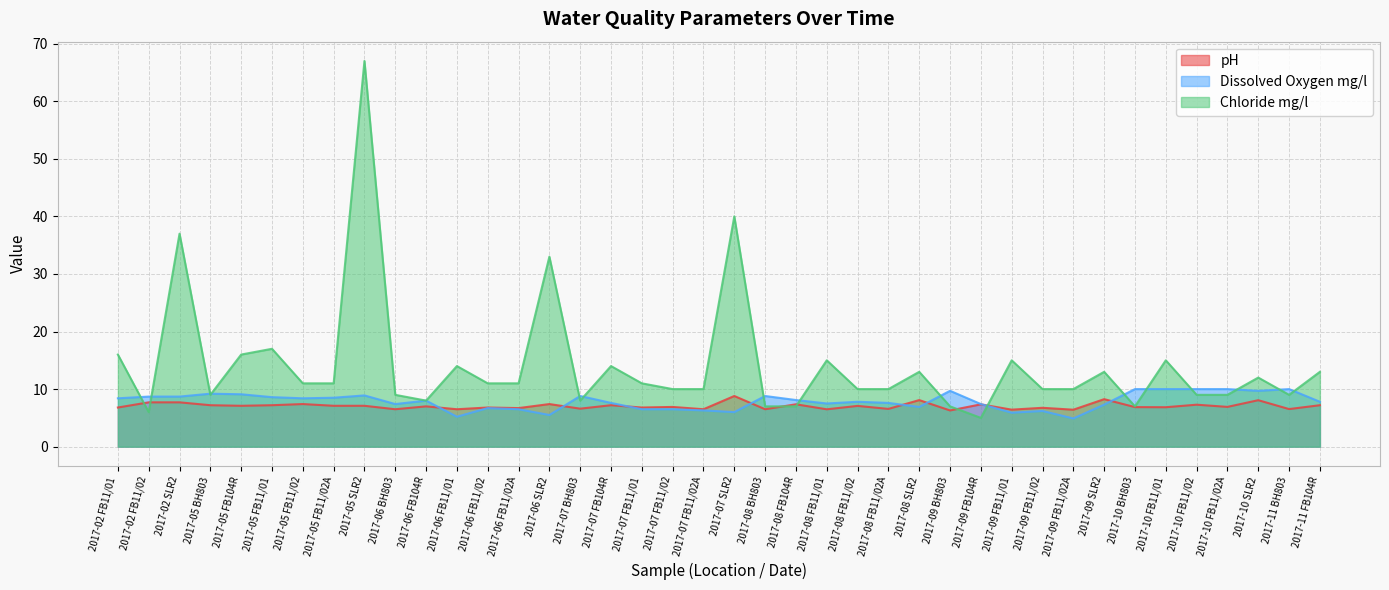

What is the difference between the maximum and minimum values in the pH series?

2.5